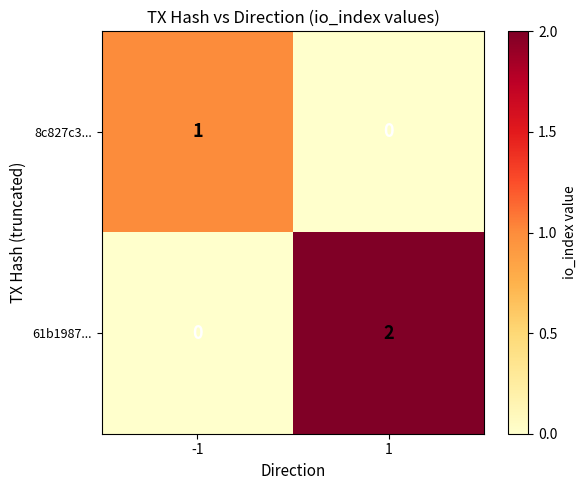

Which series has the largest range (max minus min)?

61b1987...